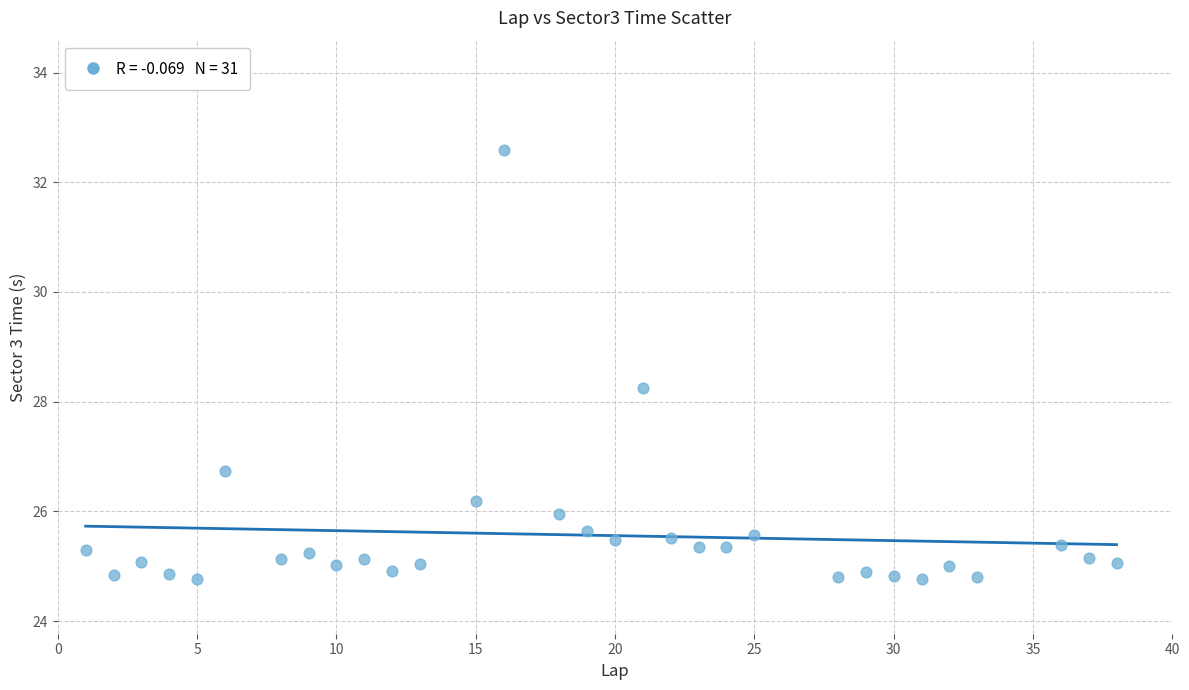

What Y value in the scatter plot is closest to 28?

28.3